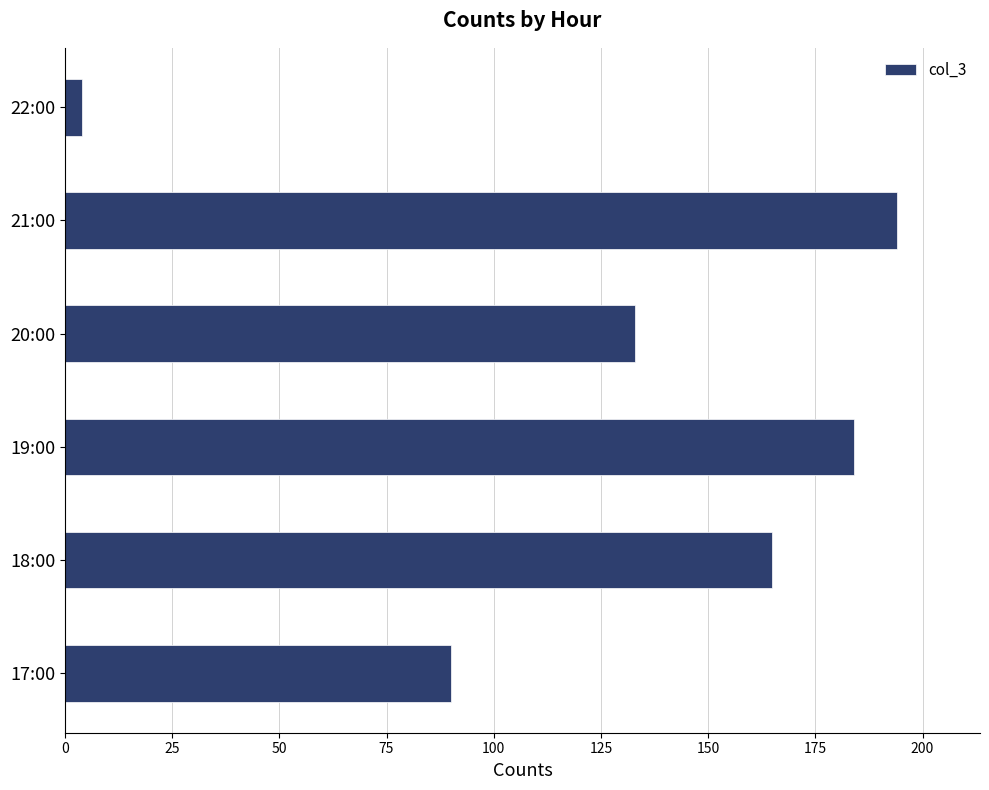

Approximately how many times larger is the value at 17:00 compared to 20:00?

0.7